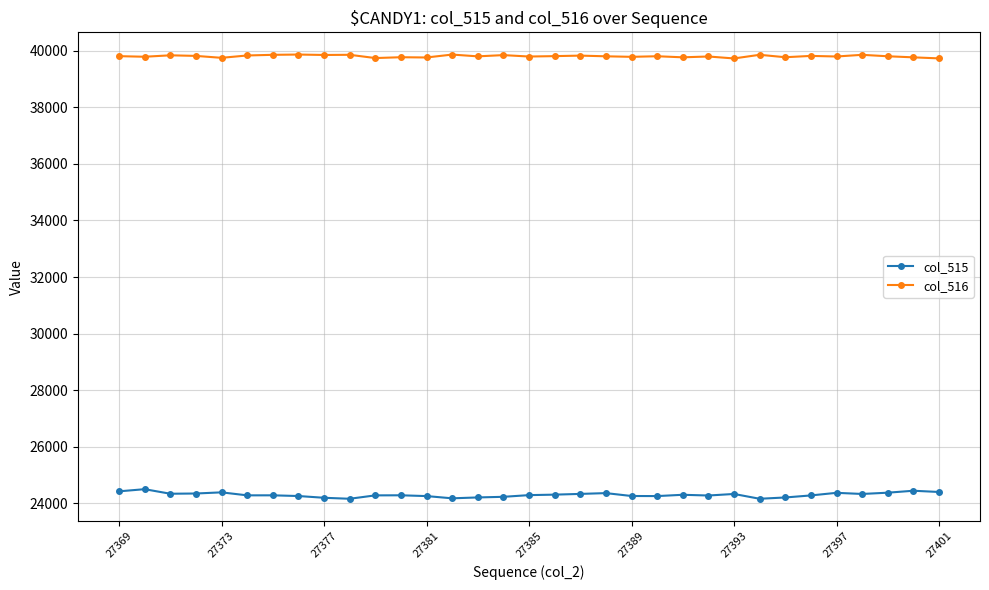

What is the average value of the col_515 series?

24295